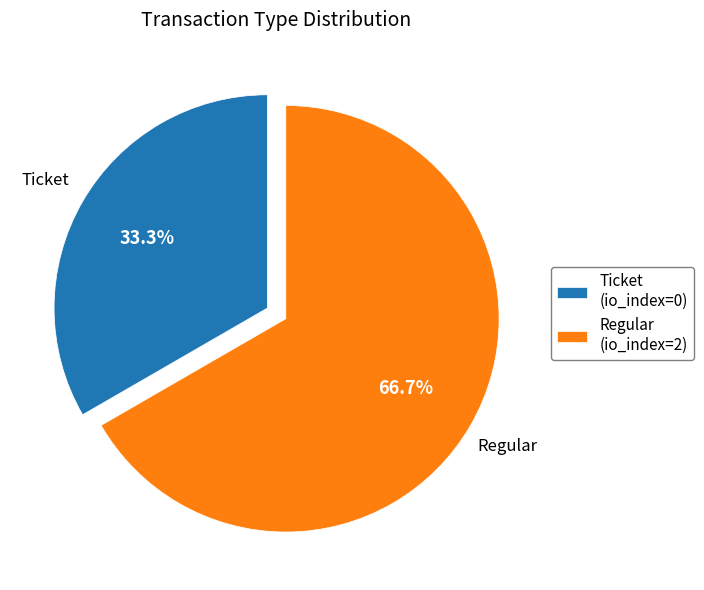

Is it true that Ticket is 47% of the pie?

False